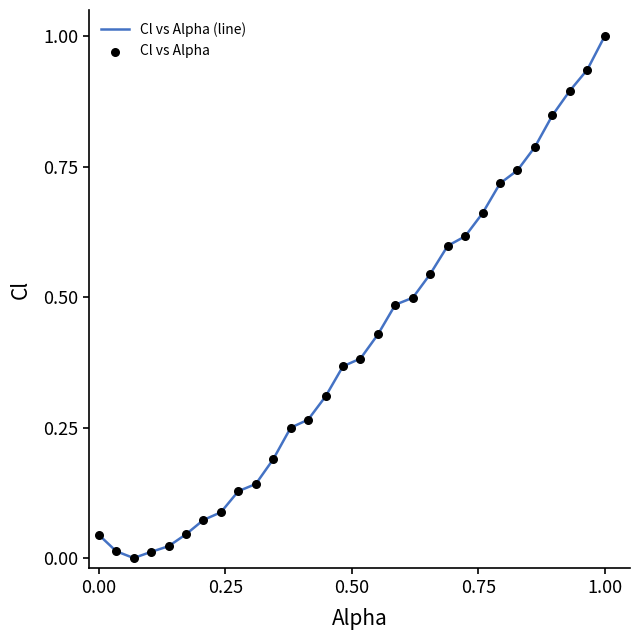

What is the maximum value shown in the chart?

1.0